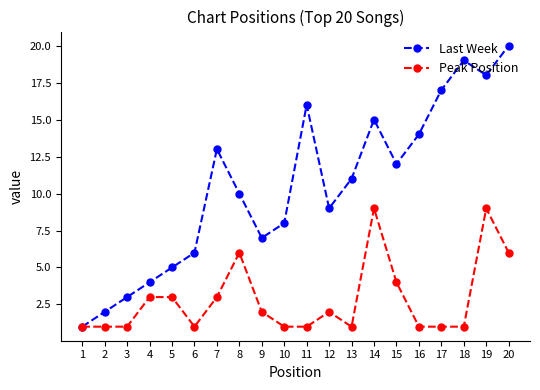

List the series in order of their overall mean, highest first.

Last Week, Peak Position